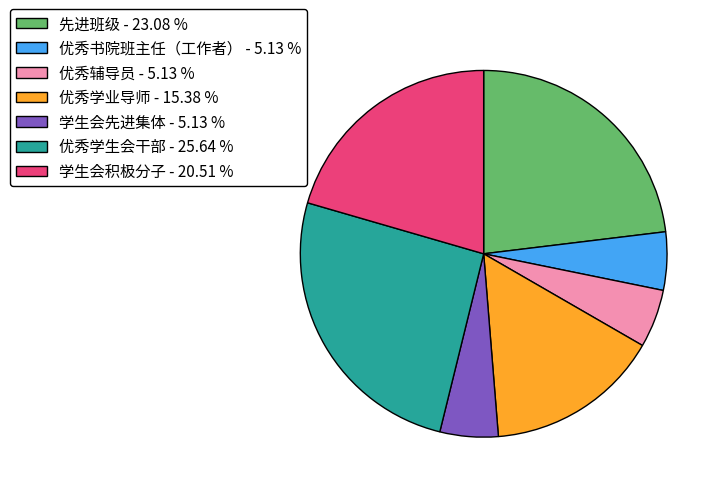

Between 学生会积极分子 and 优秀辅导员, which is larger?

学生会积极分子